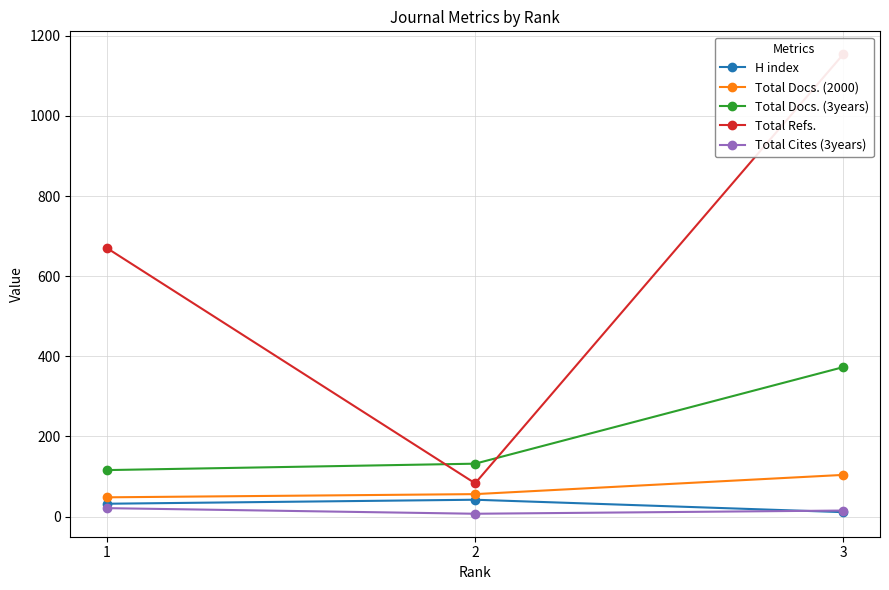

What is the spread (max minus min) of values at 3?

1143